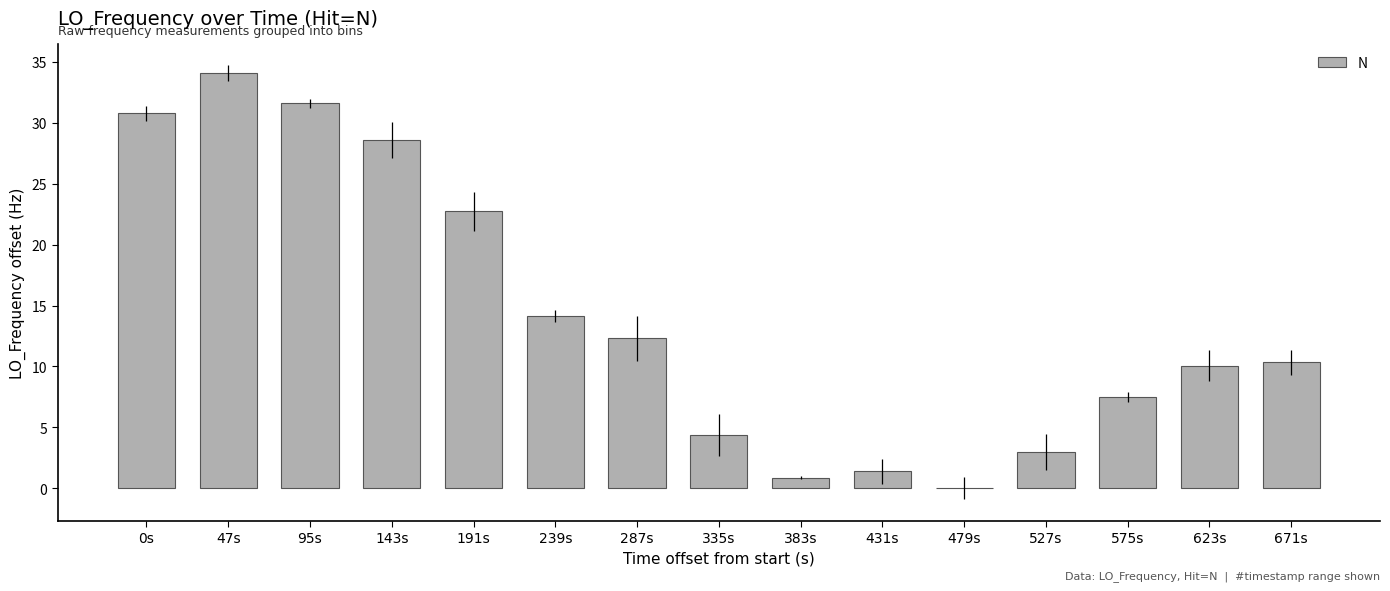

What is the difference between the values at 143s and 287s?

16.3